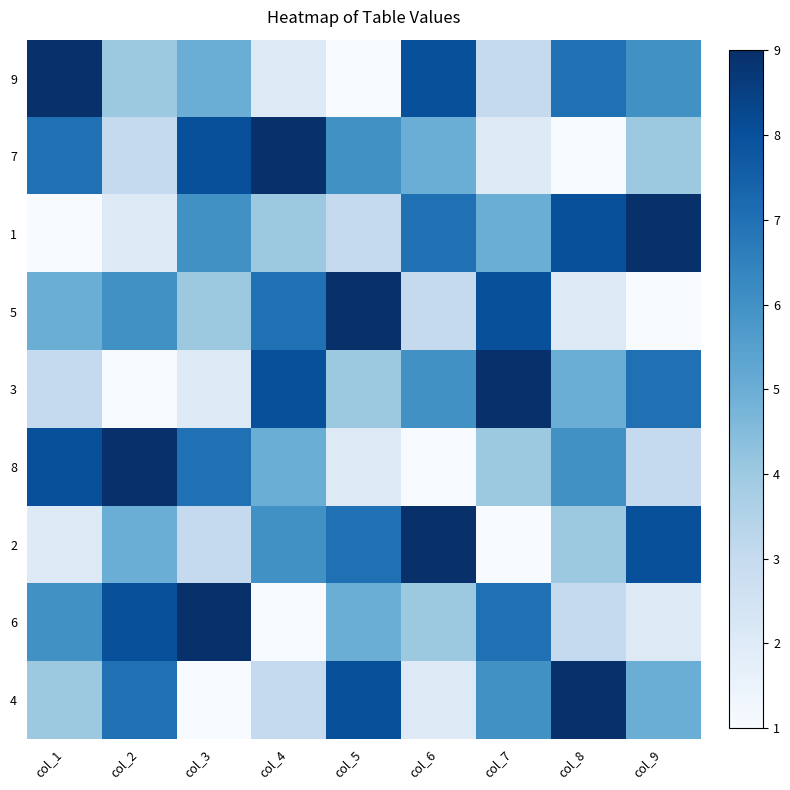

How many data points does each series have?

9